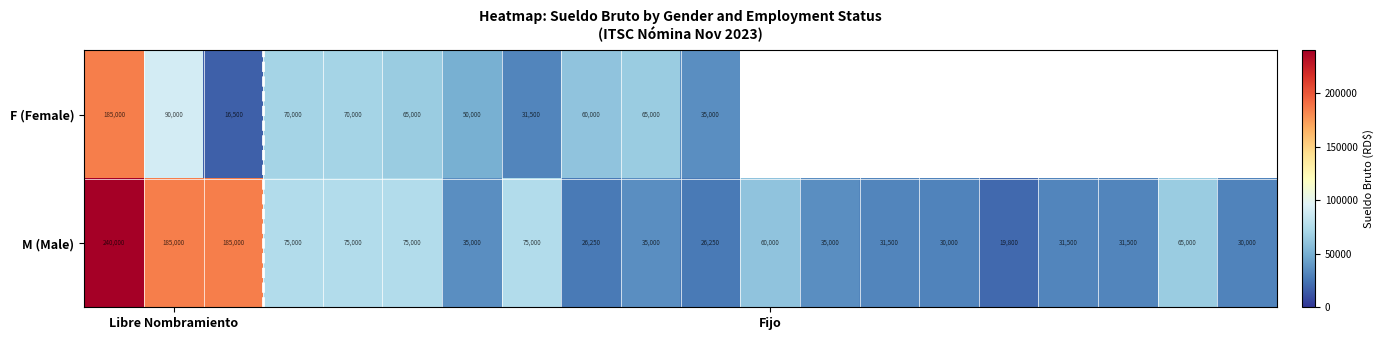

What is the difference between the maximum and minimum values in the M (Male) series?

220200